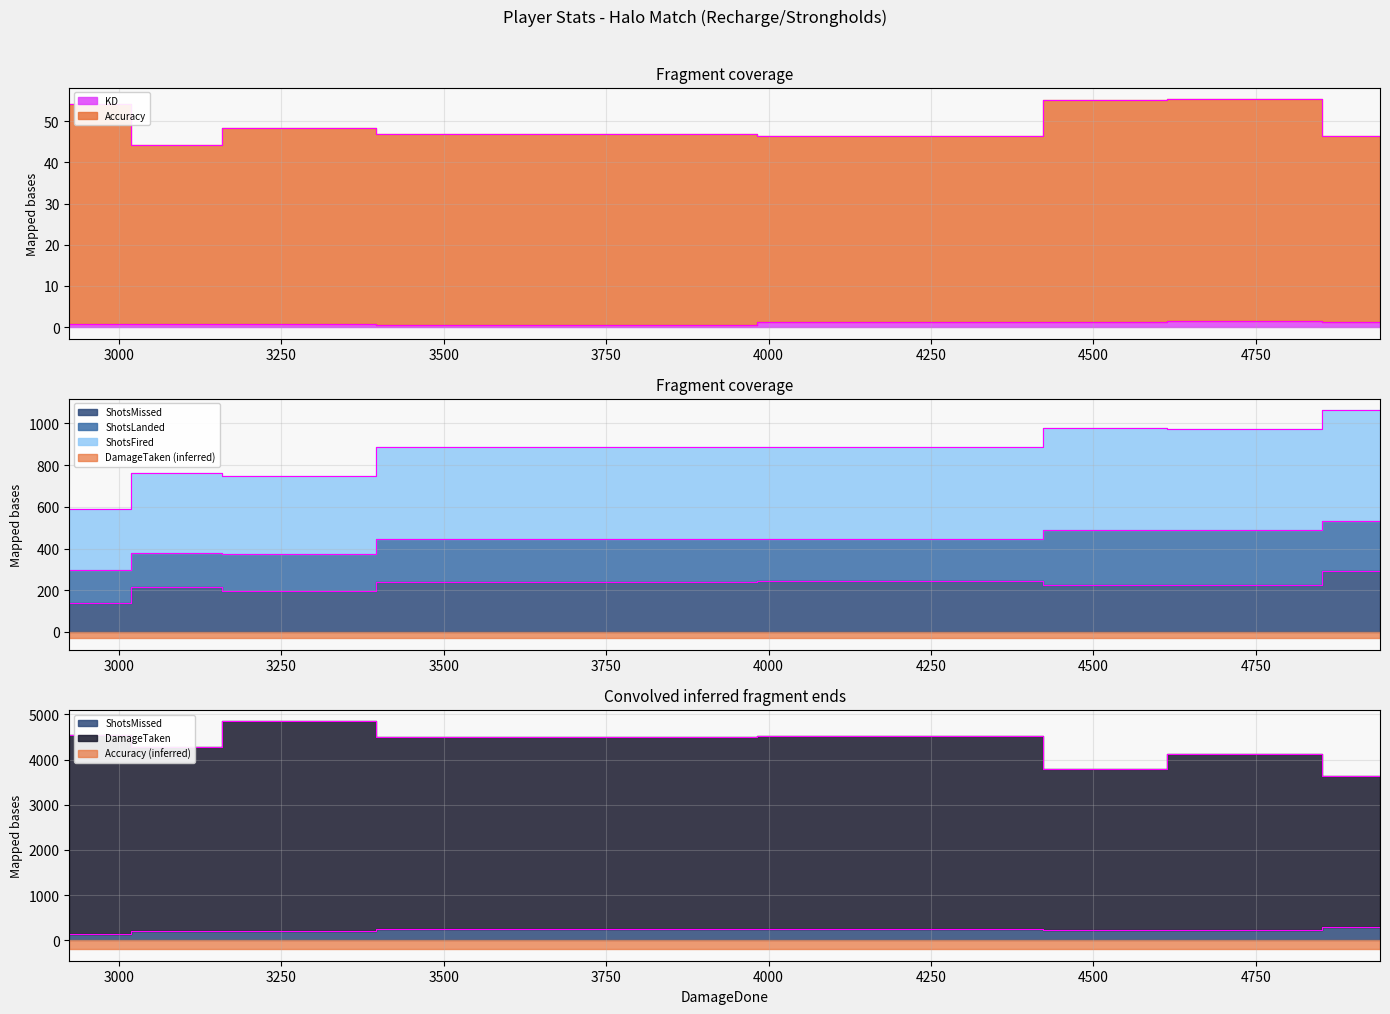

The ShotsMissed series shows 71.4 at 4941. True or false?

False